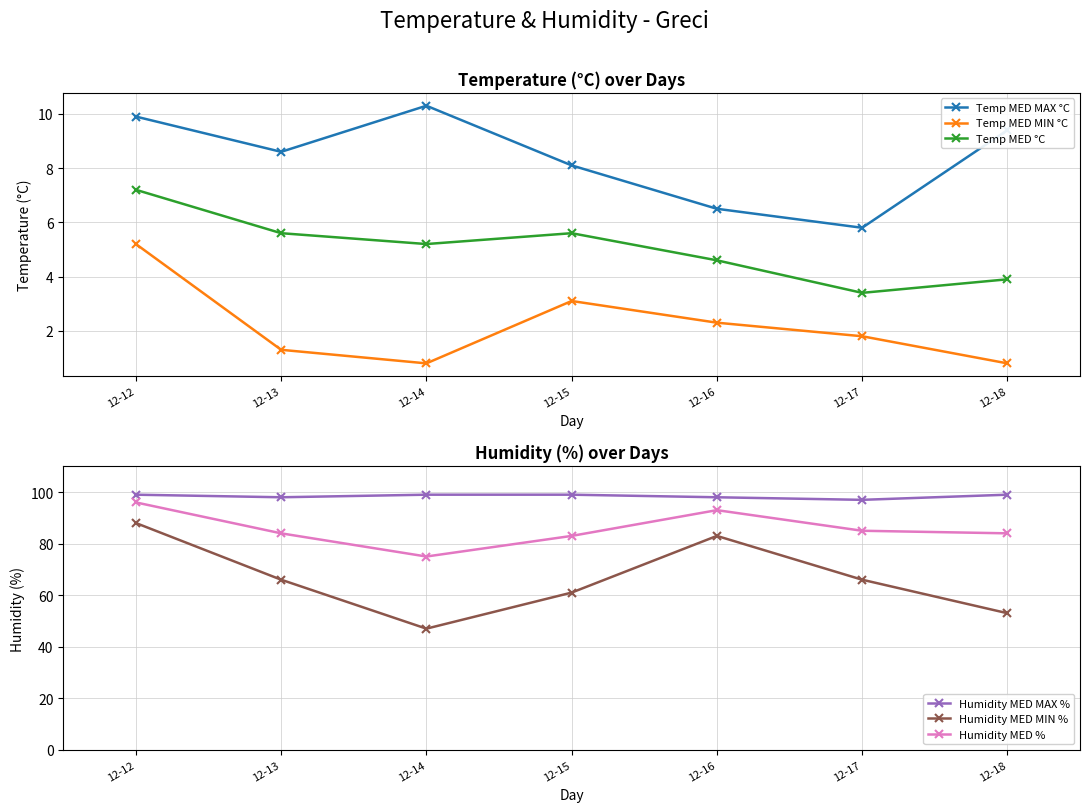

What is the value of the Humidity MED % point at the 2nd from the left?

84